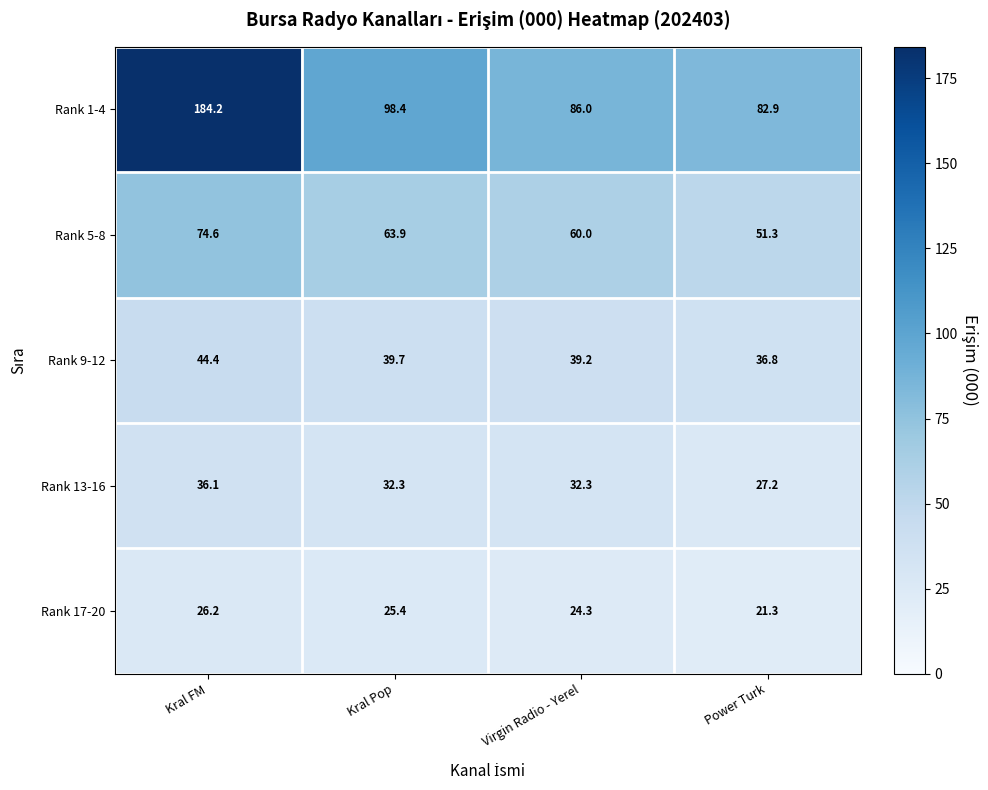

At which label is Rank 9-12 closest to 40?

Kral Pop